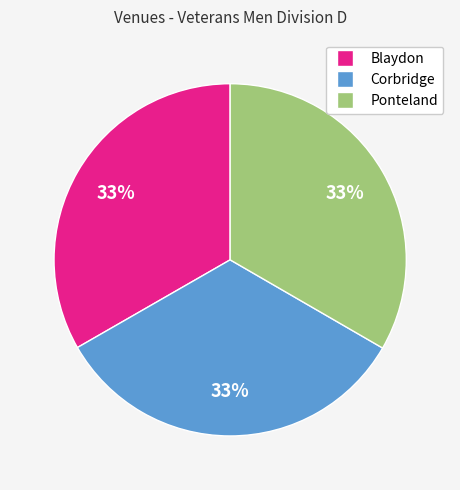

Combined, do Ponteland and Corbridge account for over 50%?

Yes